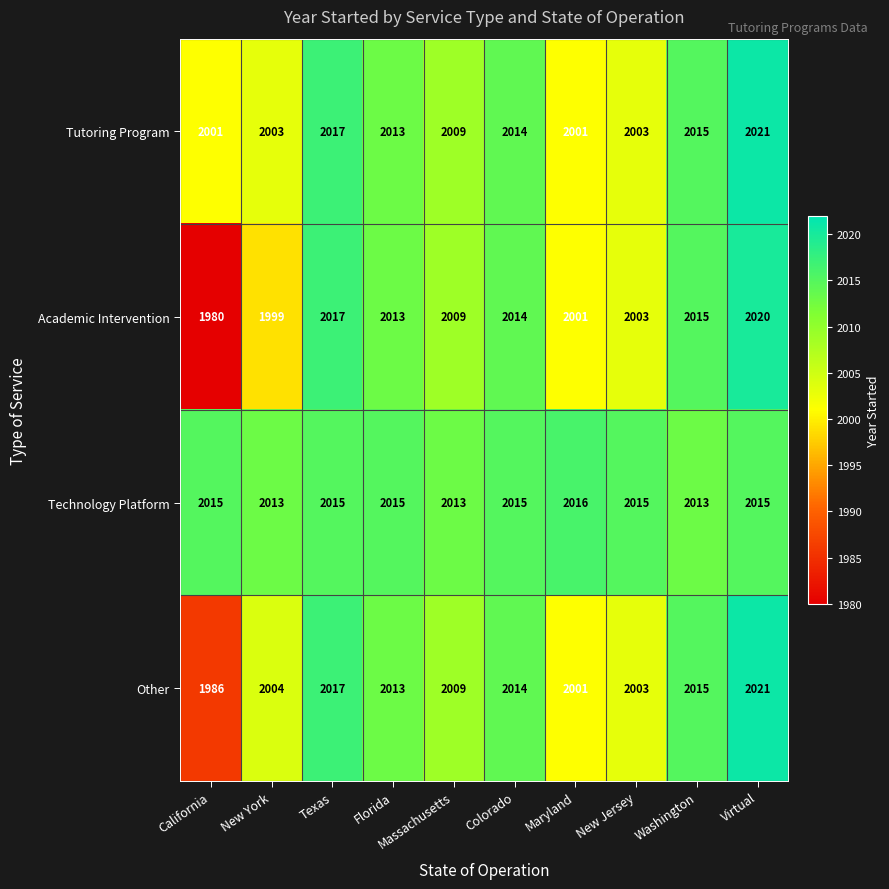

Rank the categories by Academic Intervention value from lowest to highest.

California, New York, Maryland, New Jersey, Massachusetts, Florida, Colorado, Washington, Texas, Virtual